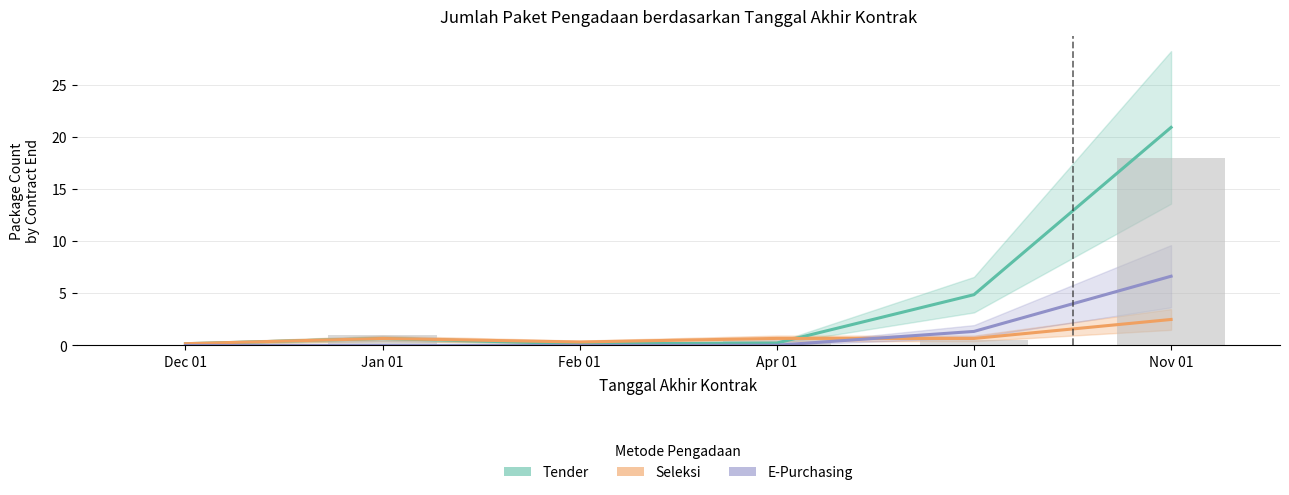

How many bars are there in each group?

3